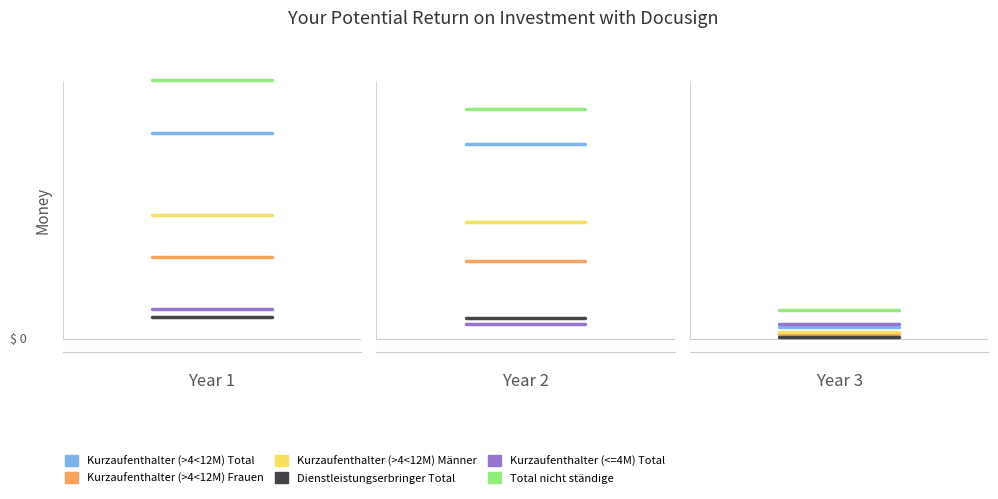

What is the greatest value displayed?

413